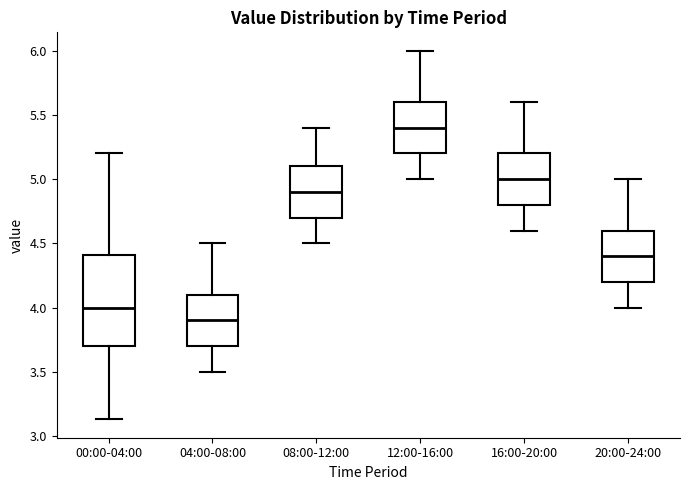

Reading left to right, read every box against the y-axis: the position of its median line, the range the box covers, and the ends of its whiskers. The values are not printed on the chart, so give them approximately, as read against the axis.

00:00-04:00: median 4.00, box 3.70 to 4.40, whiskers 3.15 to 5.20
04:00-08:00: median 3.90, box 3.70 to 4.10, whiskers 3.50 to 4.50
08:00-12:00: median 4.90, box 4.70 to 5.10, whiskers 4.50 to 5.40
12:00-16:00: median 5.40, box 5.20 to 5.60, whiskers 5.00 to 6.00
16:00-20:00: median 5.00, box 4.80 to 5.20, whiskers 4.60 to 5.60
20:00-24:00: median 4.40, box 4.20 to 4.60, whiskers 4.00 to 5.00